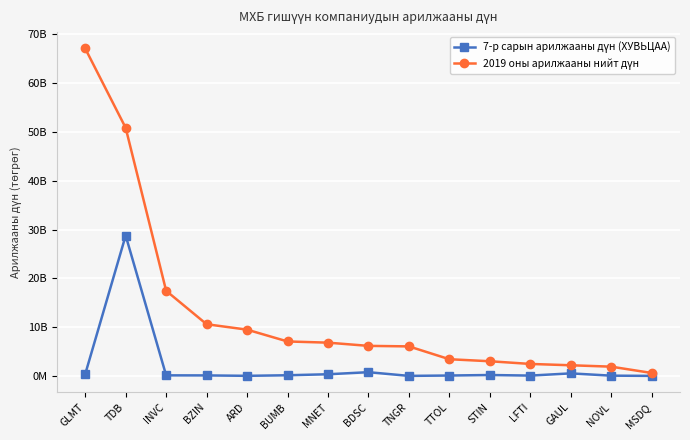

In 7-р сарын арилжааны дүн (ХУВЬЦАА), how many points are higher than both neighbors (excluding endpoints)?

4